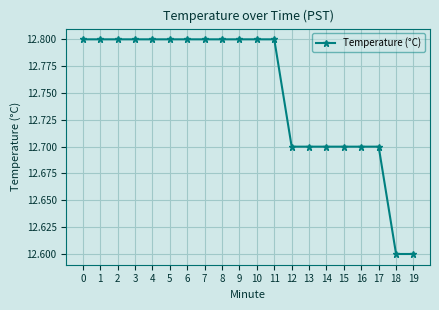

How many distinct data groups are displayed?

1